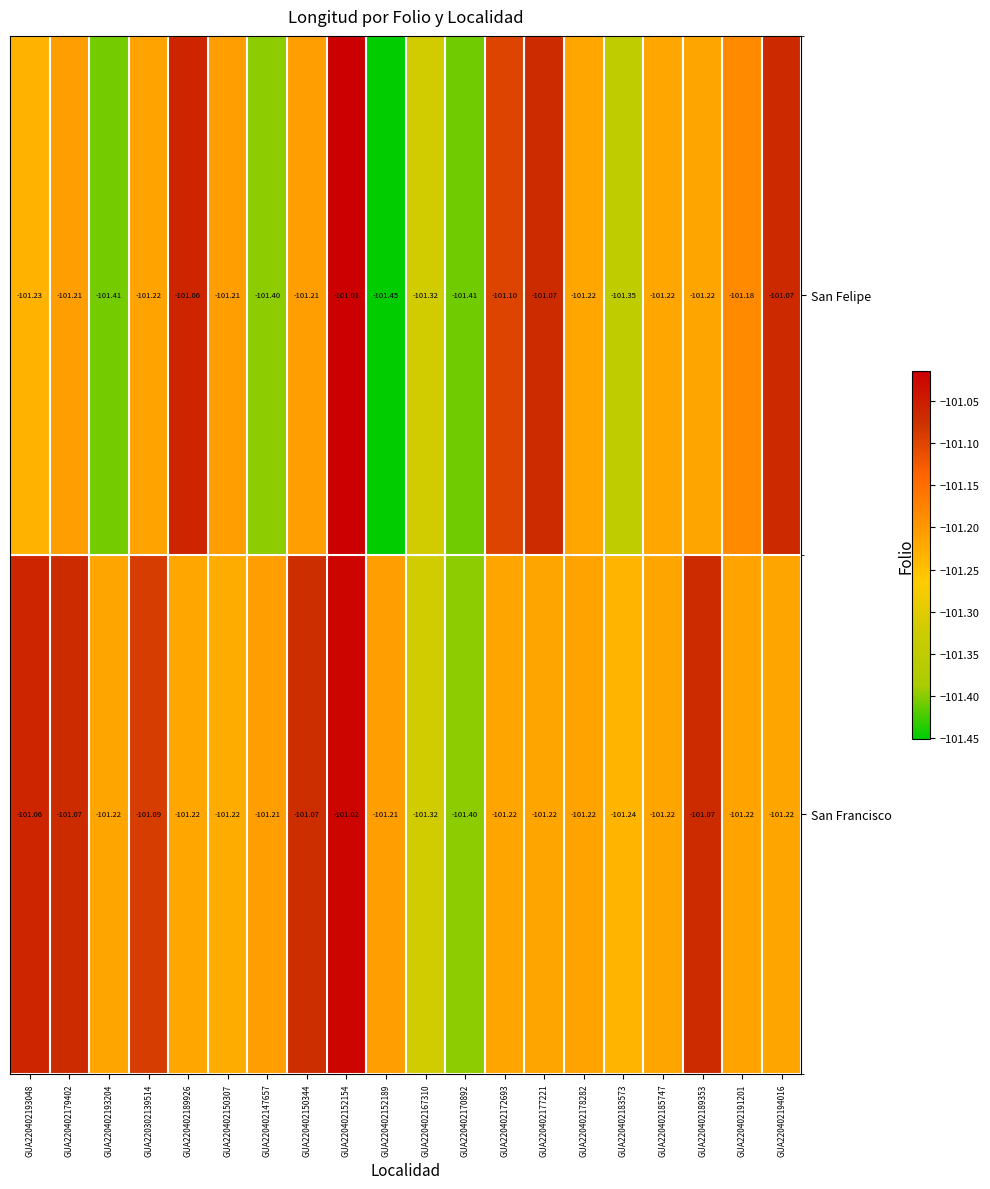

At which category is the sum across all series the highest?

GUA220402152154